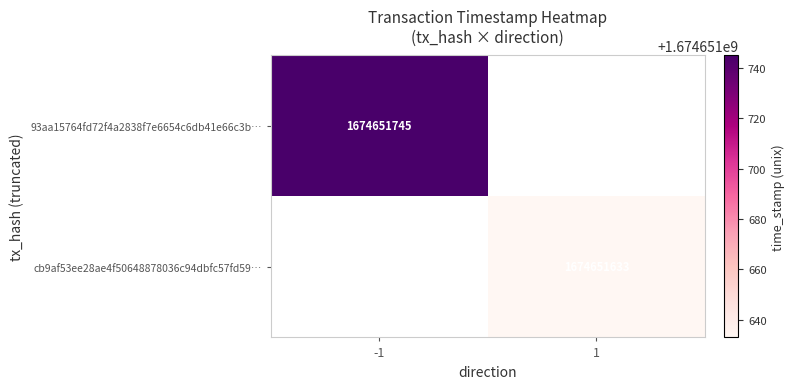

Reading left to right, extract all data points from this chart.

93aa15764fd72f4a2838f7e6654c6db41e66c3b: direction=-1	time_stamp=1674651745
cb9af53ee28ae4f50648878036c94dbfc57fd59: direction=1	time_stamp=1674651633